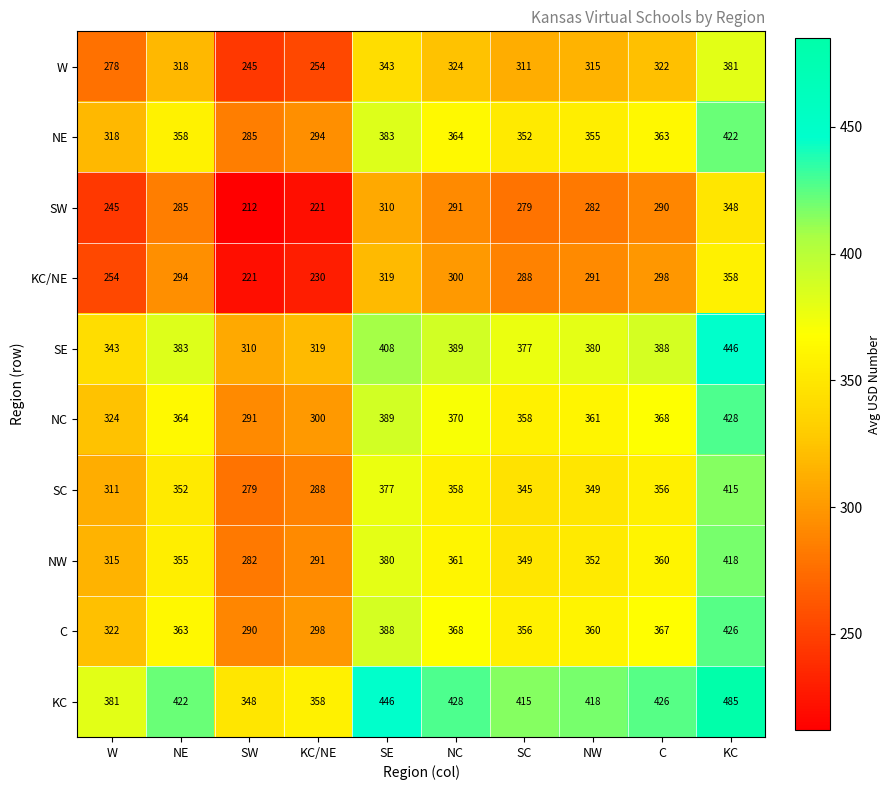

Read the SW value at SW, to the nearest 10.

210